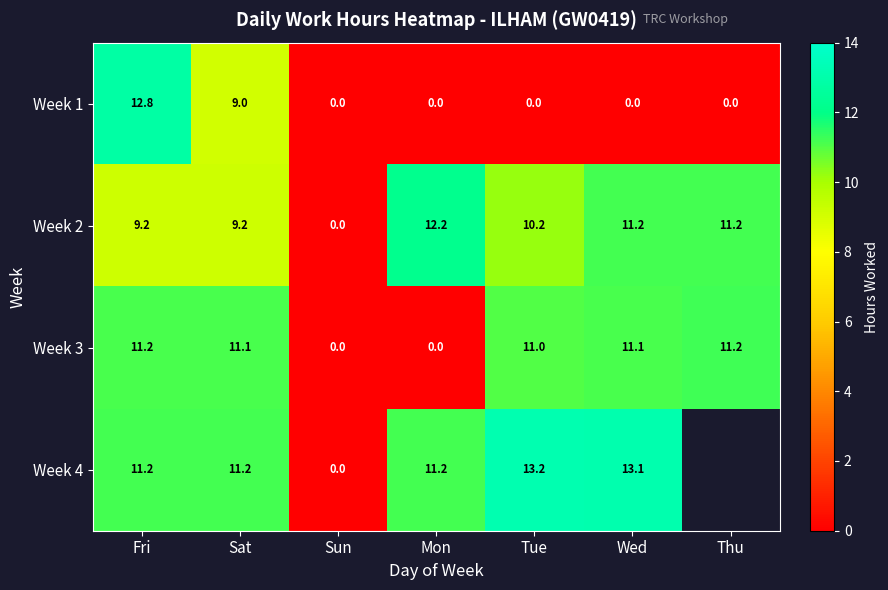

The Week 4 series shows 3.4 at Wed. True or false?

False